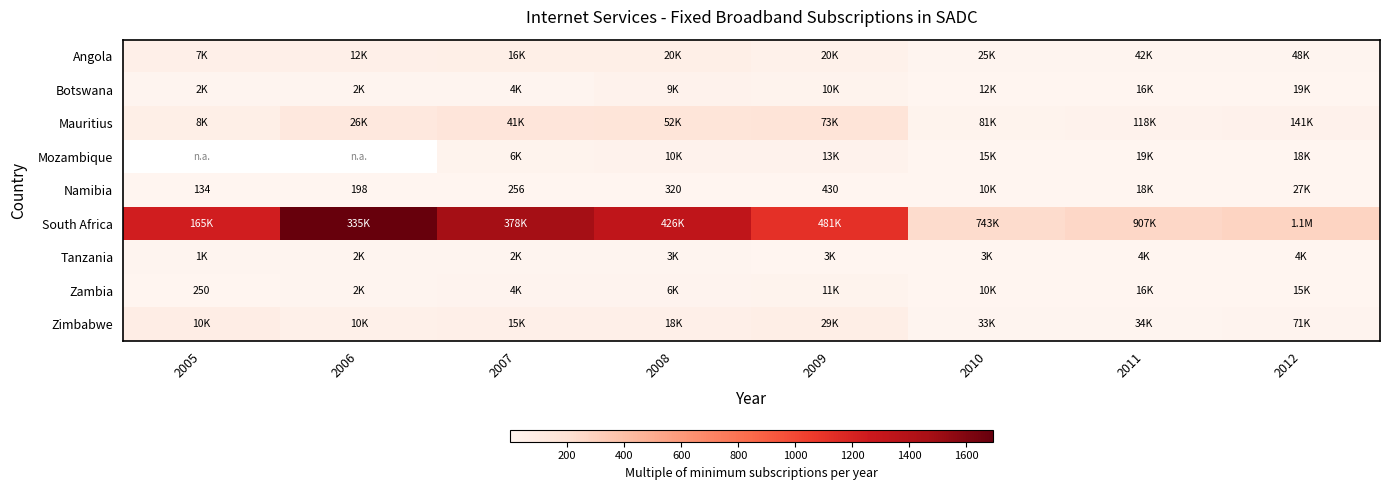

What is the minimum value shown in the chart?

1.0